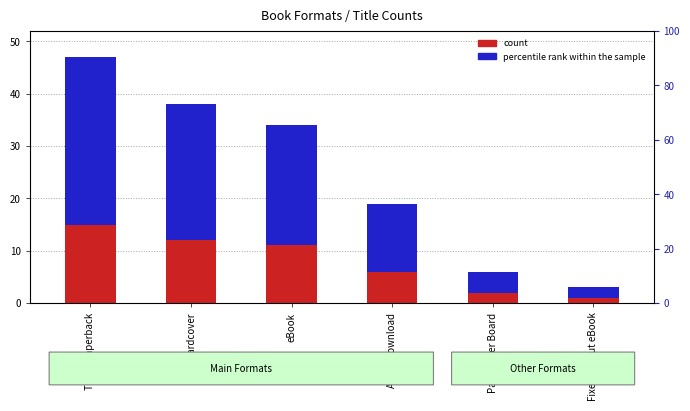

Which has a higher value, eBook or Trade Paperback?

Trade Paperback